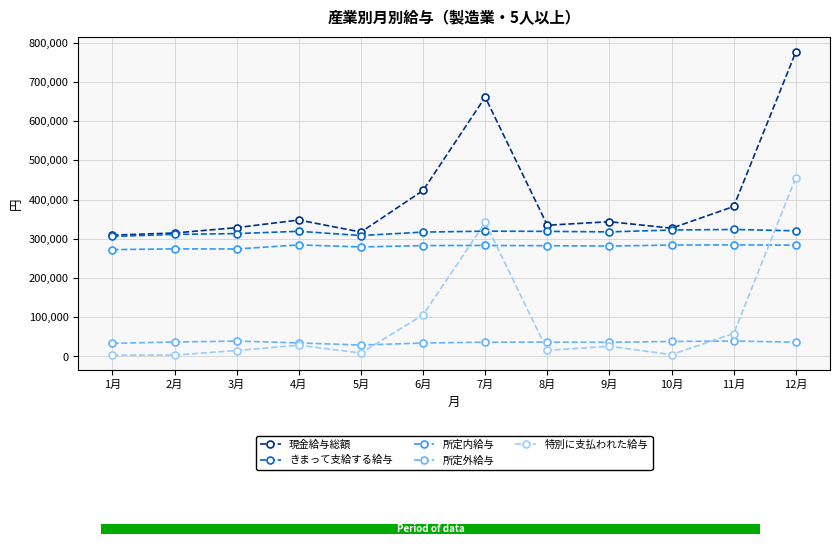

What is the value of the 特別に支払われた給与 bar at the 3rd from the left?

15135